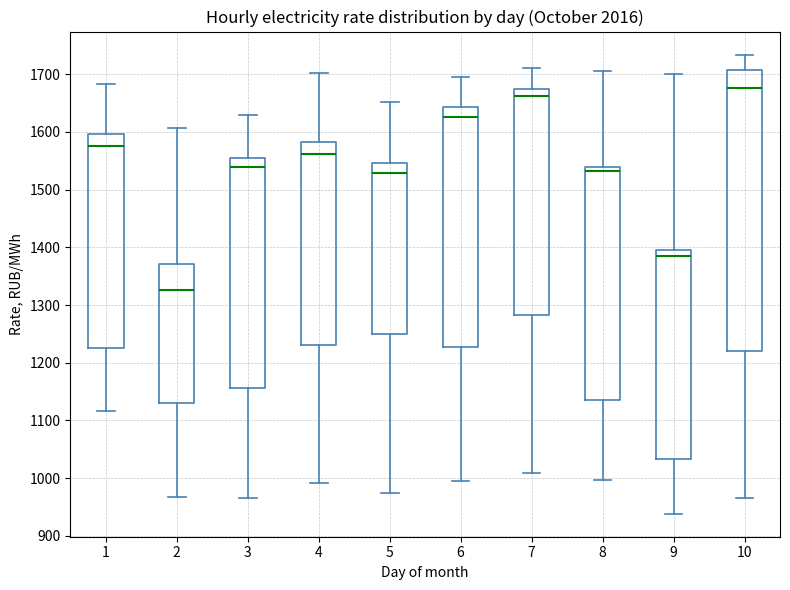

Reading left to right, transcribe this box plot: for each box, give where its median line is, the range the box spans, and where its two whiskers end, as read against the y-axis. The values are not printed on the chart, so give them approximately, as read against the axis.

1: median 1580, box 1230 to 1600, whiskers 1120 to 1680
2: median 1330, box 1130 to 1370, whiskers 970 to 1610
3: median 1540, box 1160 to 1550, whiskers 970 to 1630
4: median 1560, box 1230 to 1580, whiskers 990 to 1700
5: median 1530, box 1250 to 1550, whiskers 970 to 1650
6: median 1630, box 1230 to 1640, whiskers 990 to 1690
7: median 1660, box 1280 to 1670, whiskers 1010 to 1710
8: median 1530, box 1140 to 1540, whiskers 1000 to 1700
9: median 1380, box 1030 to 1400, whiskers 940 to 1700
10: median 1680, box 1220 to 1710, whiskers 970 to 1730